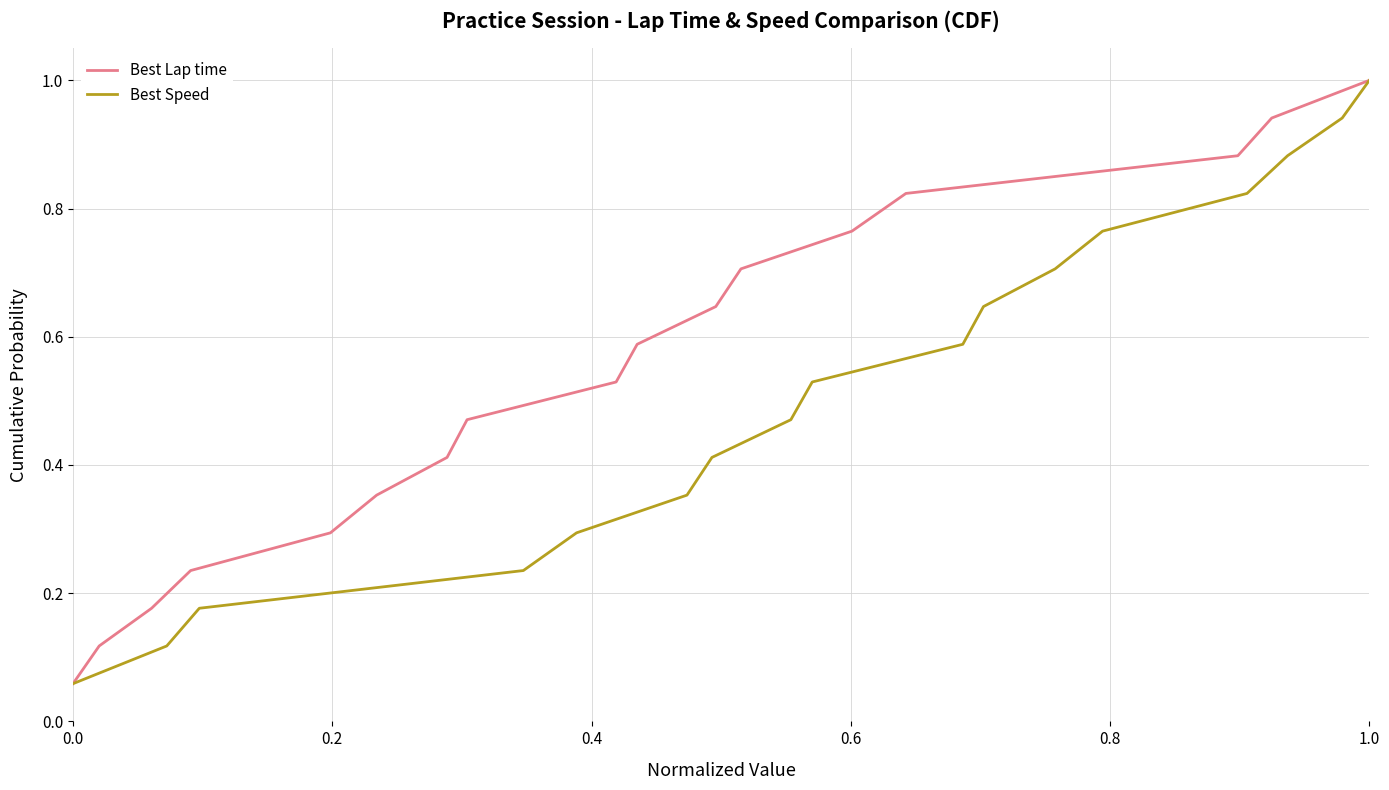

What is the maximum value for Best Lap time?

1.0